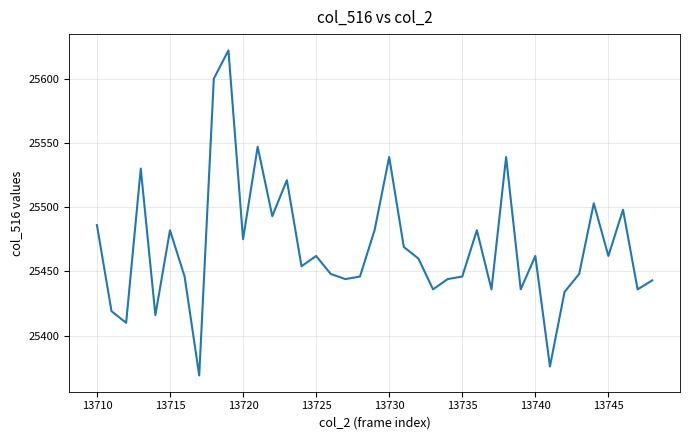

Is this an area chart (filled region under the line)?

No